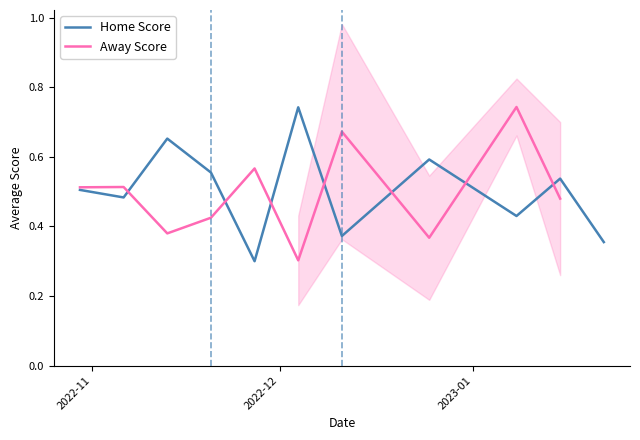

Is it true that Home Score equals 0.2 at 4?

False